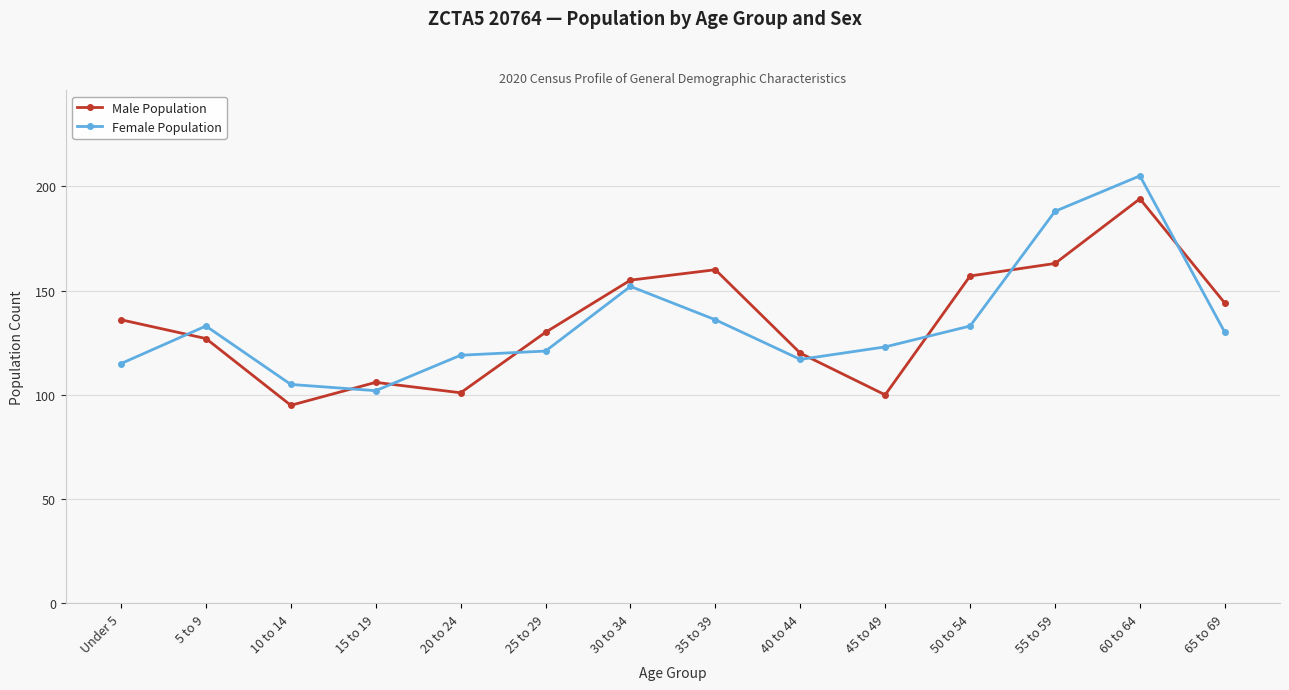

Reading left to right, what are all the values shown in this chart?

Male Population: Under 5=136	5 to 9=127	10 to 14=95	15 to 19=106	20 to 24=101	25 to 29=130	30 to 34=155	35 to 39=160	40 to 44=120	45 to 49=100	50 to 54=157	55 to 59=163	60 to 64=194	65 to 69=144
Female Population: Under 5=115	5 to 9=133	10 to 14=105	15 to 19=102	20 to 24=119	25 to 29=121	30 to 34=152	35 to 39=136	40 to 44=117	45 to 49=123	50 to 54=133	55 to 59=188	60 to 64=205	65 to 69=130